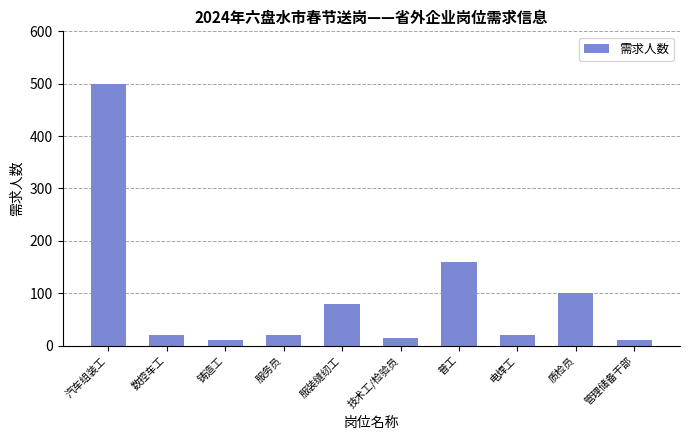

What is the label of the 8th bar from the right?

铸造工